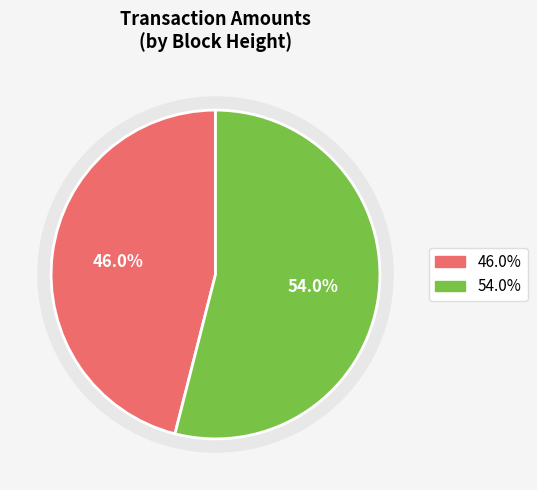

To the nearest percent, what is the difference between the 645295 and 617043 slice percentages?

8%